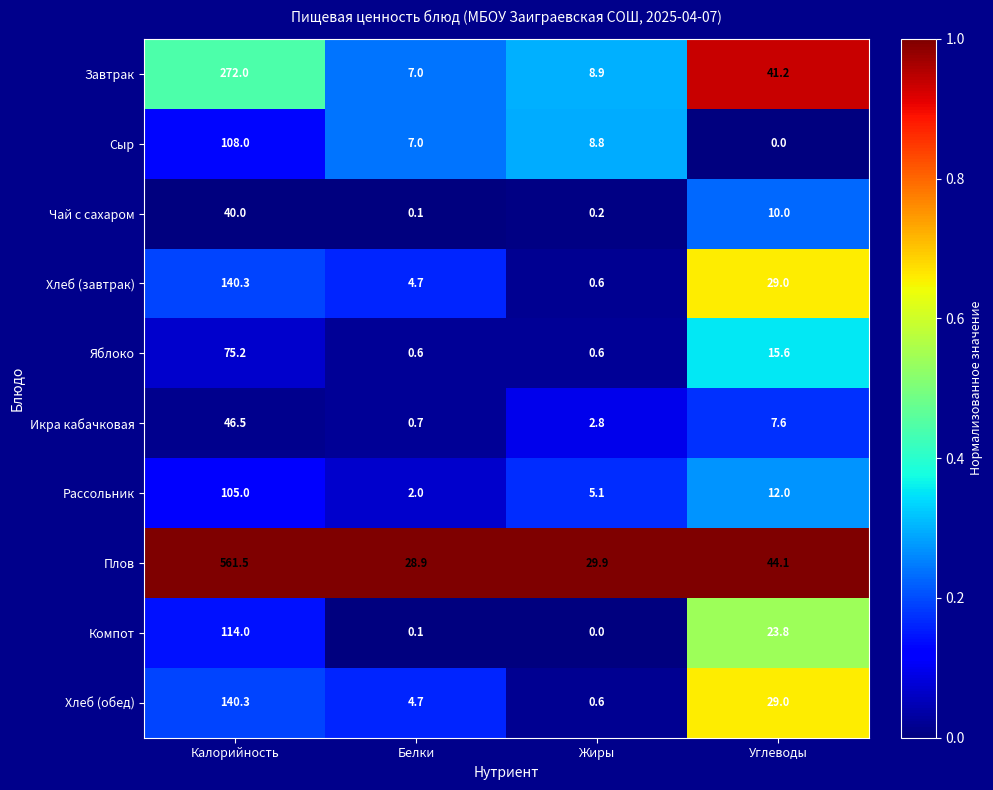

What is the average value of the Рассольник series?

31.0